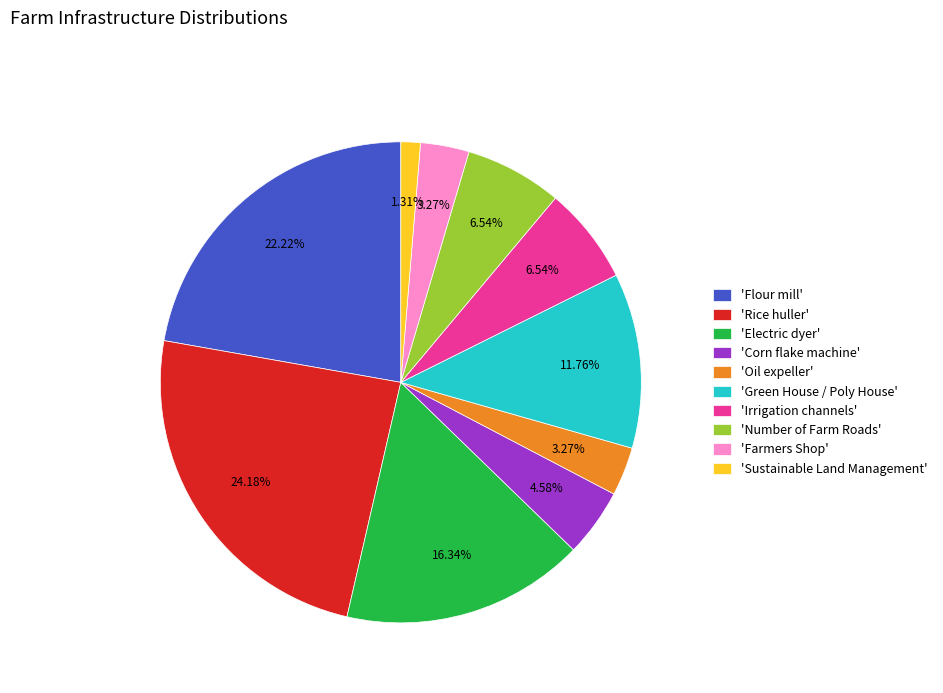

Is there a majority slice in this chart?

No